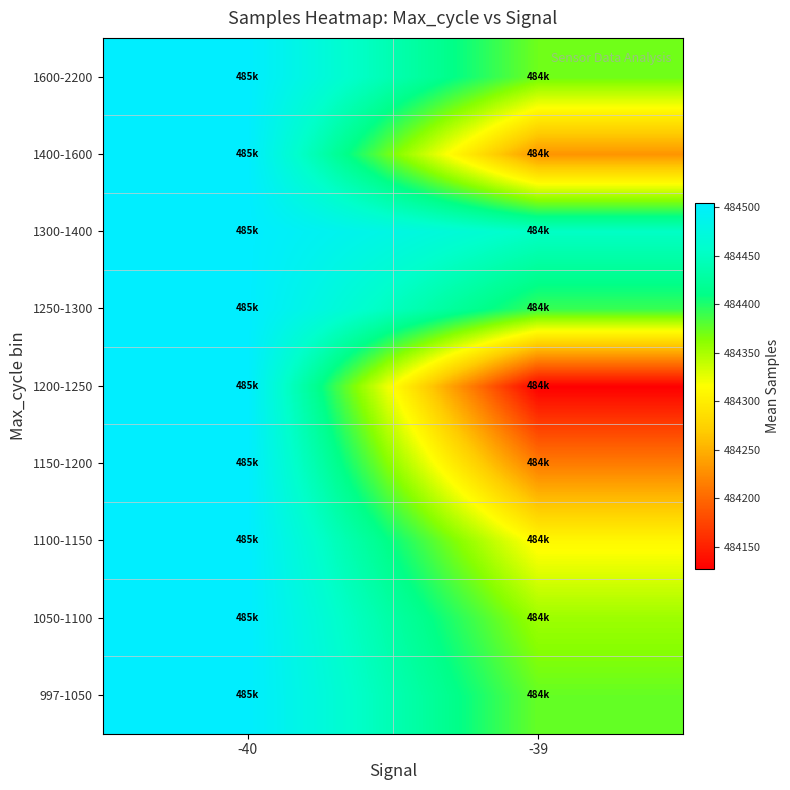

Which category has the highest value across all series?

-40